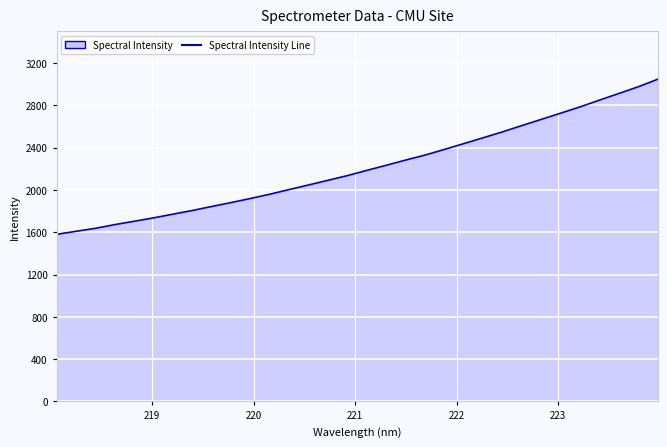

What is the smallest value displayed?

1580.4